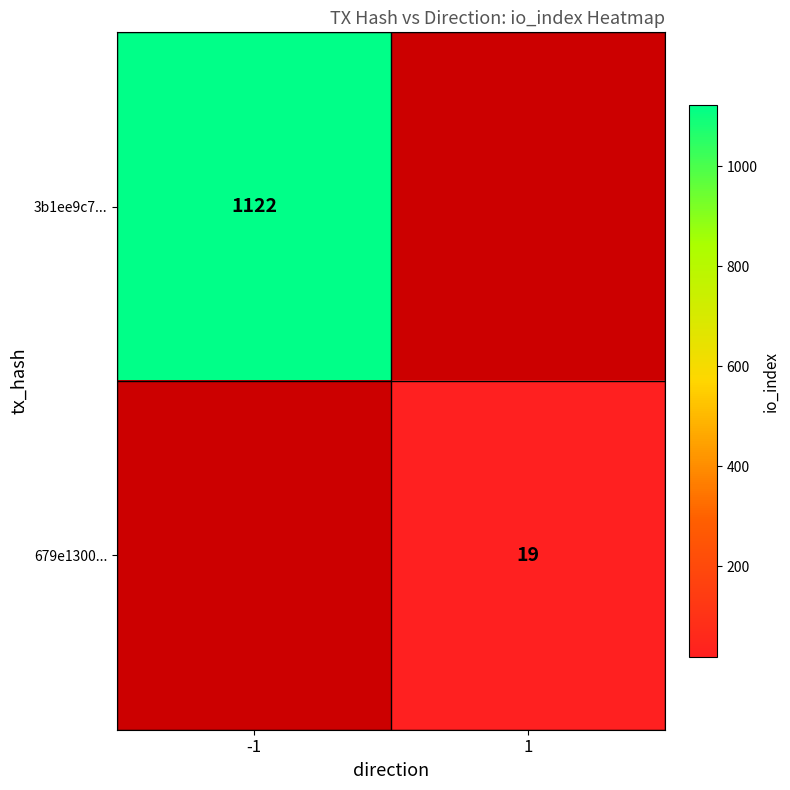

Is it true that 679e1300... equals 6 at 1?

False